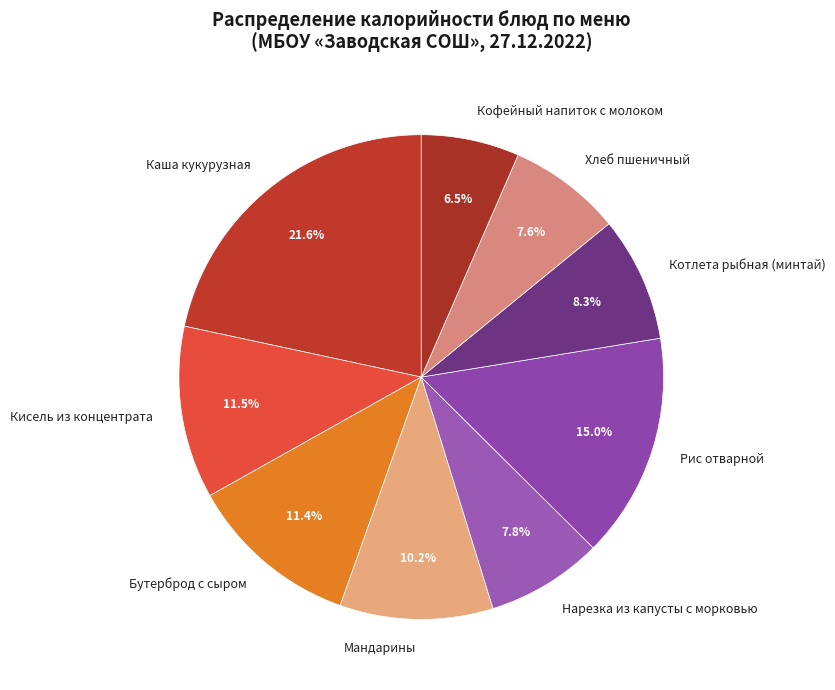

To the nearest percent, what portion does Мандарины represent?

10%